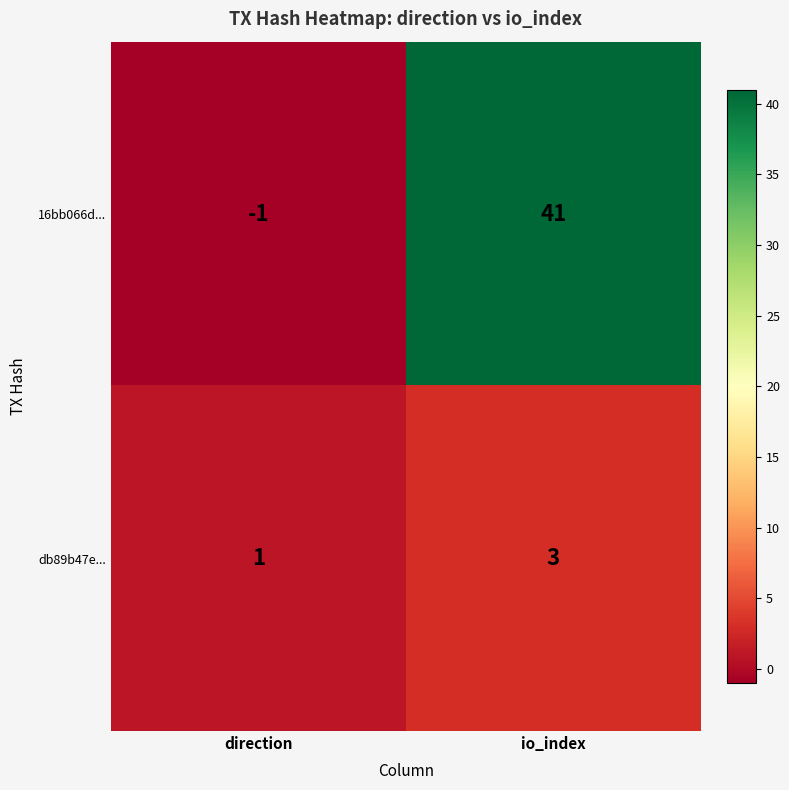

Count the number of categories in the chart.

2